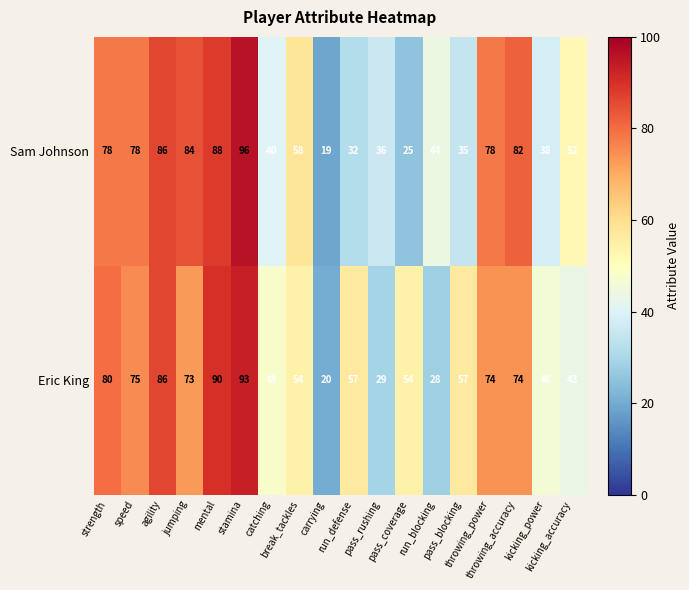

Count the number of data series in this chart.

2